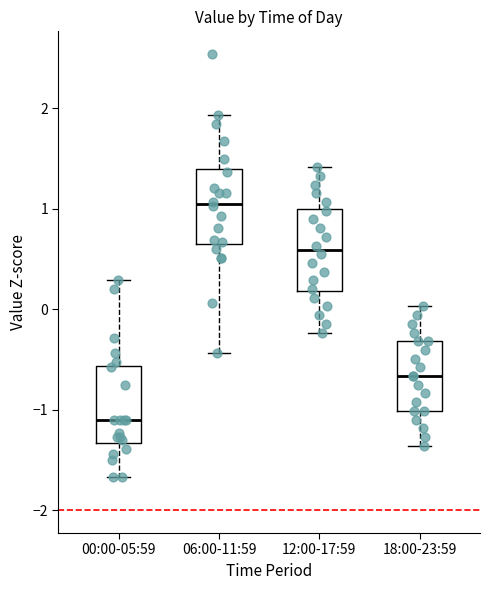

Where does the upper whisker of the box for 00:00-05:59 end on the y-axis? The values are not printed on the chart, so give them approximately, as read against the axis.

0.3